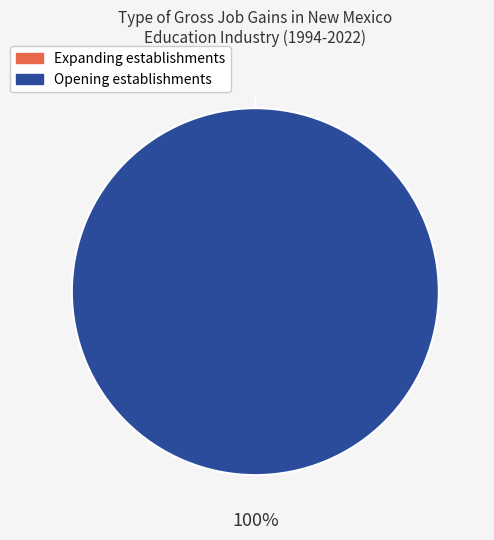

What is the smallest slice in the pie chart?

Expanding establishments